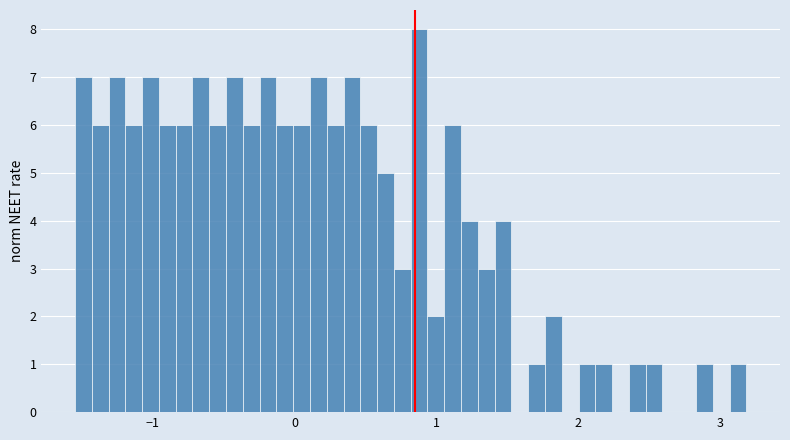

Around what value on the x-axis is the tallest bar? Give the approximate position of its centre, as read against the axis.

0.9